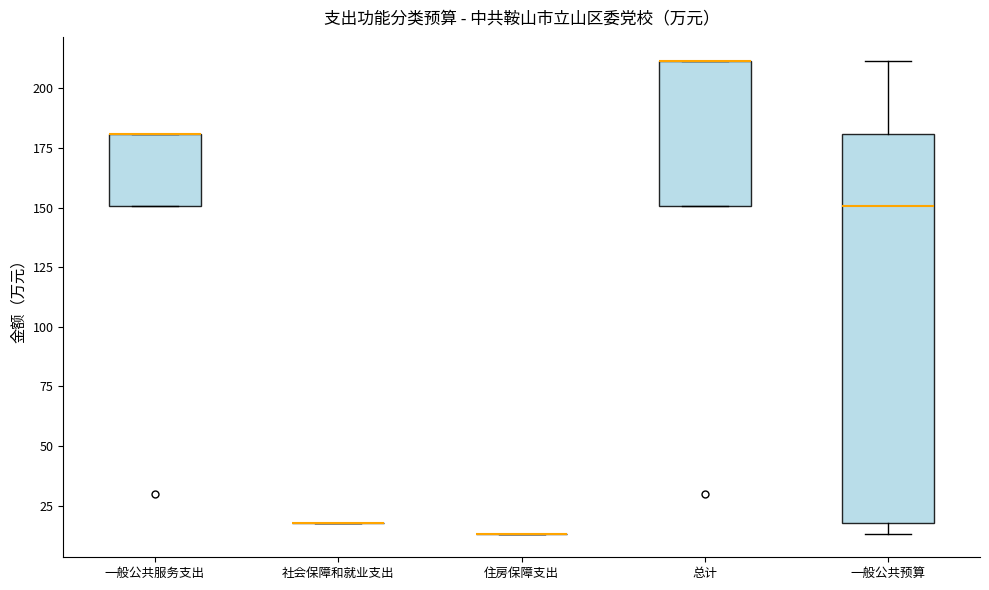

Which box is the tallest, from its lower edge to its upper edge?

一般公共预算